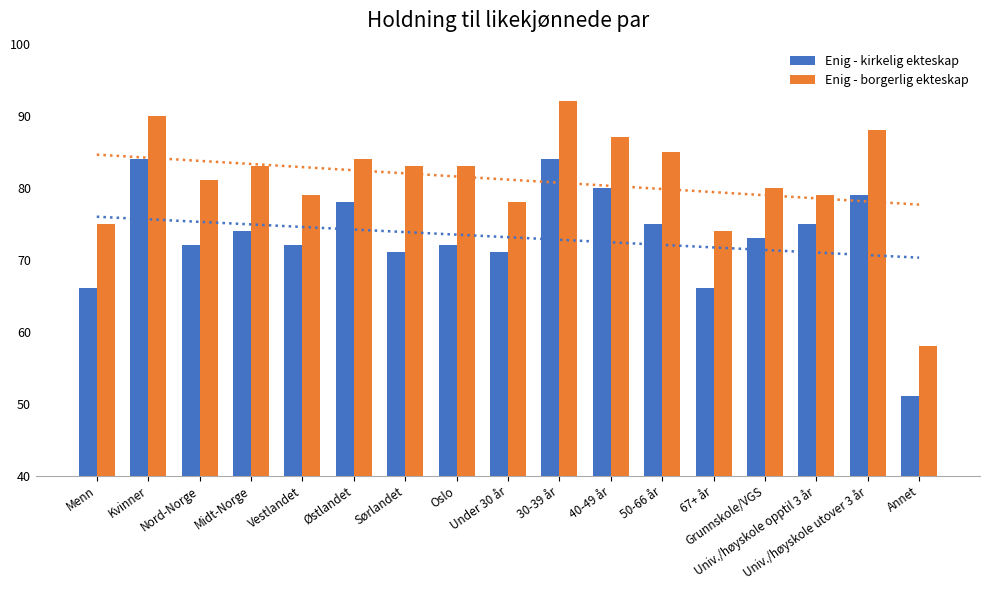

Rank the series by their average value, from lowest to highest.

Enig - kirkelig ekteskap, Enig - borgerlig ekteskap